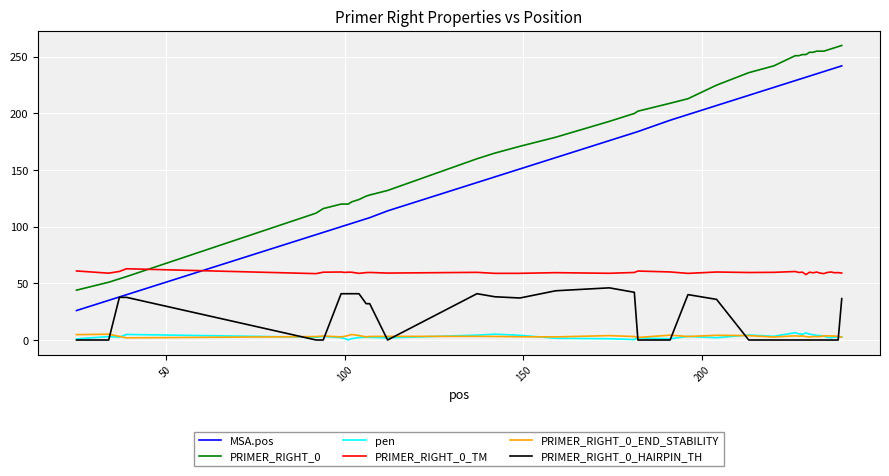

Which series has the largest total across all categories?

PRIMER_RIGHT_0